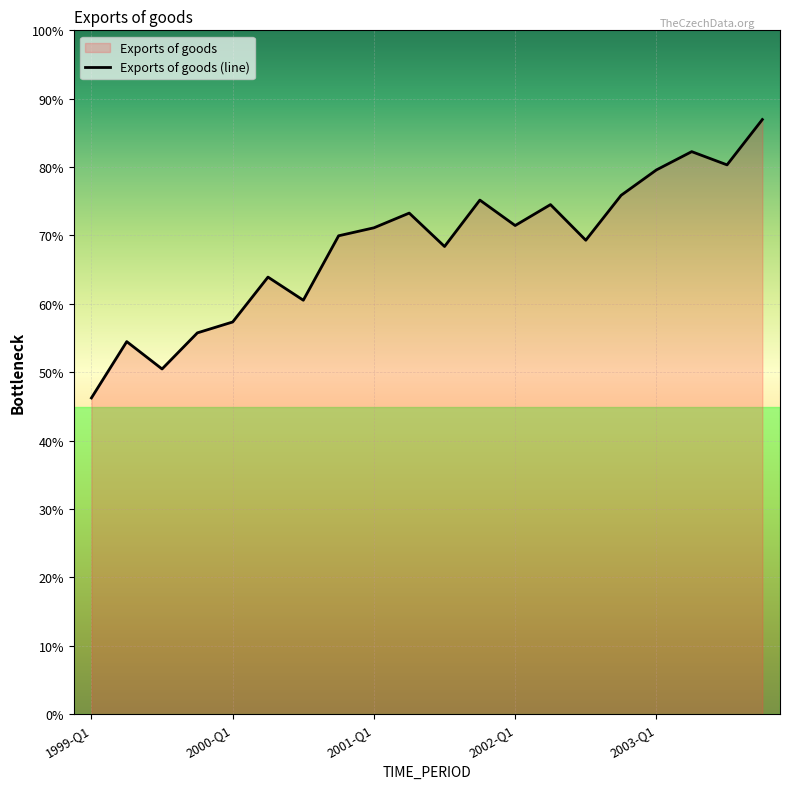

Count the number of values greater than 214547.

9